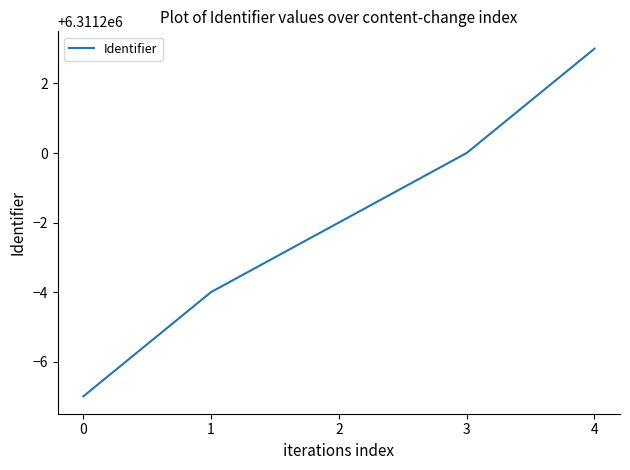

Between 3 and 1, which is larger?

3